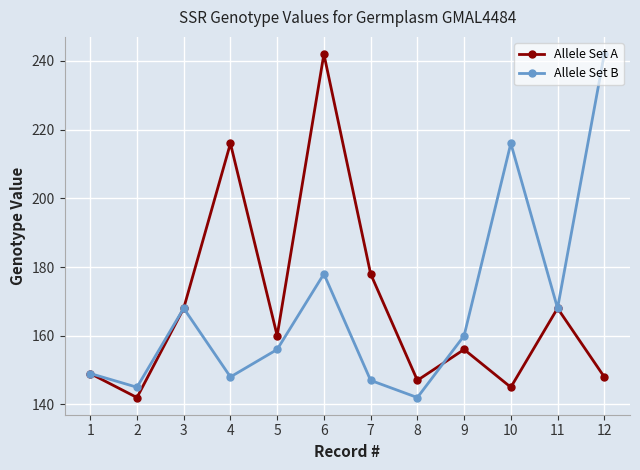

What is the maximum value shown in the chart?

242